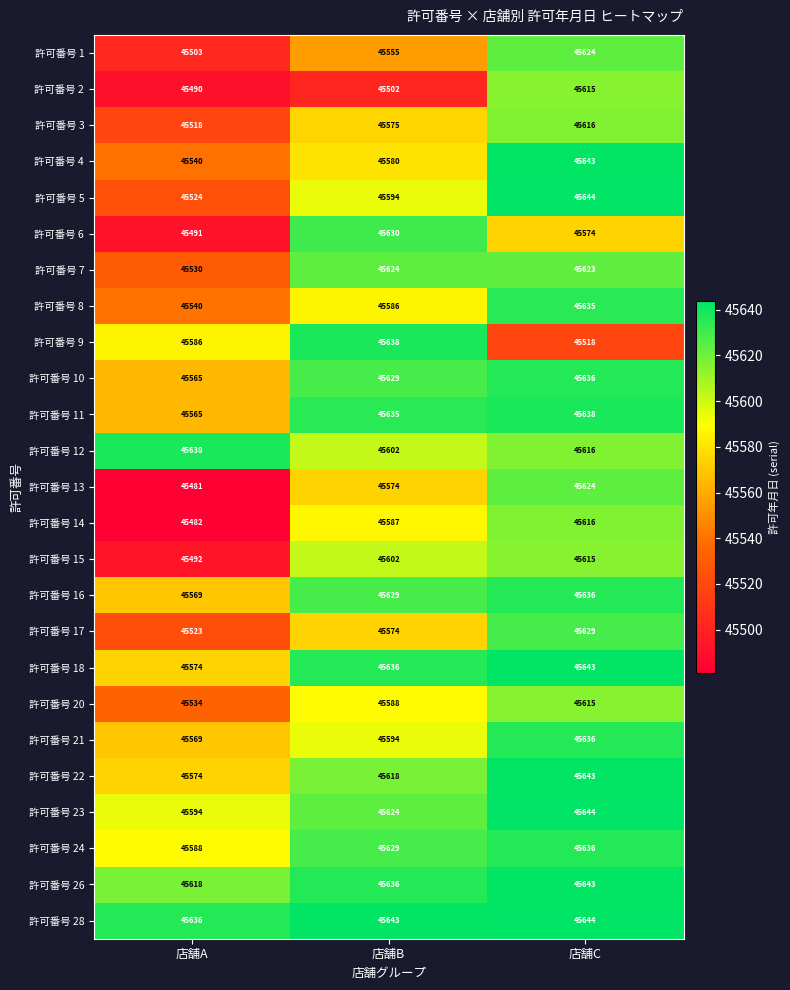

Between 店舗A and 店舗B, which series saw the biggest shift?

許可番号 6